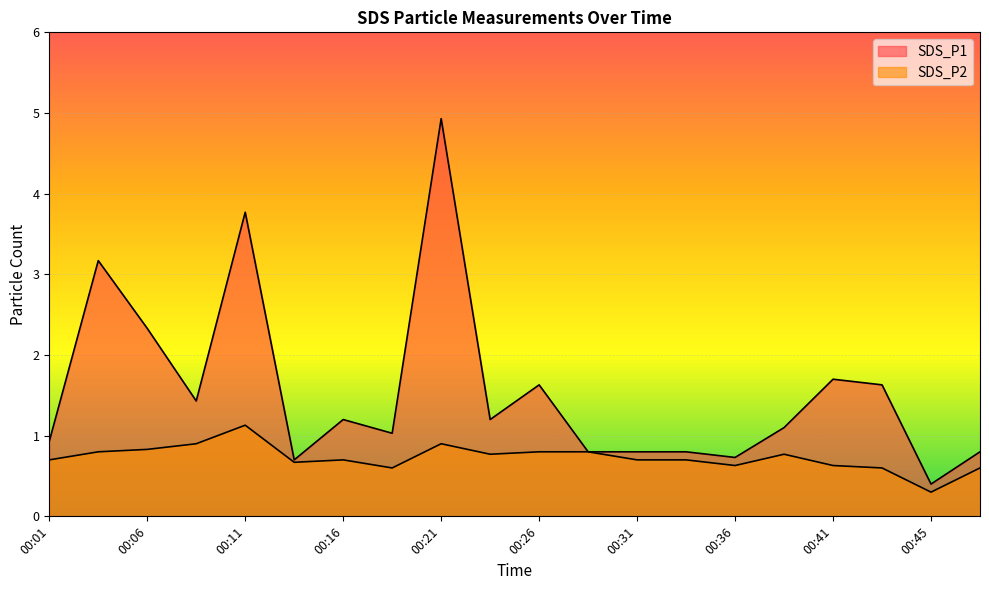

Where is SDS_P1 nearest to the value 2?

00:41